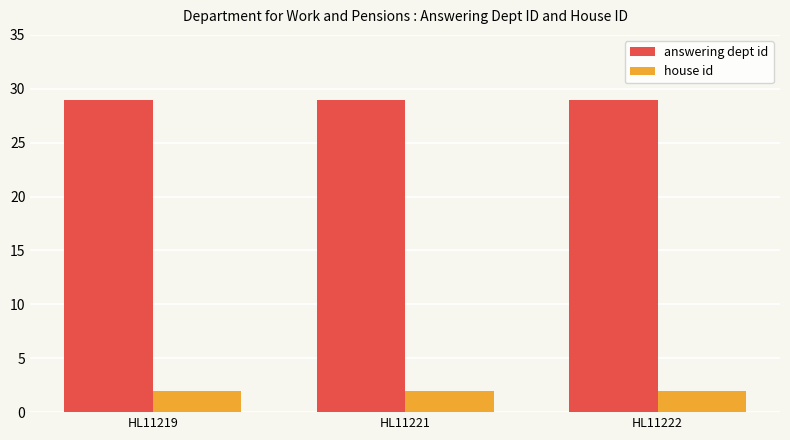

Does the chart contain stacked bars?

No